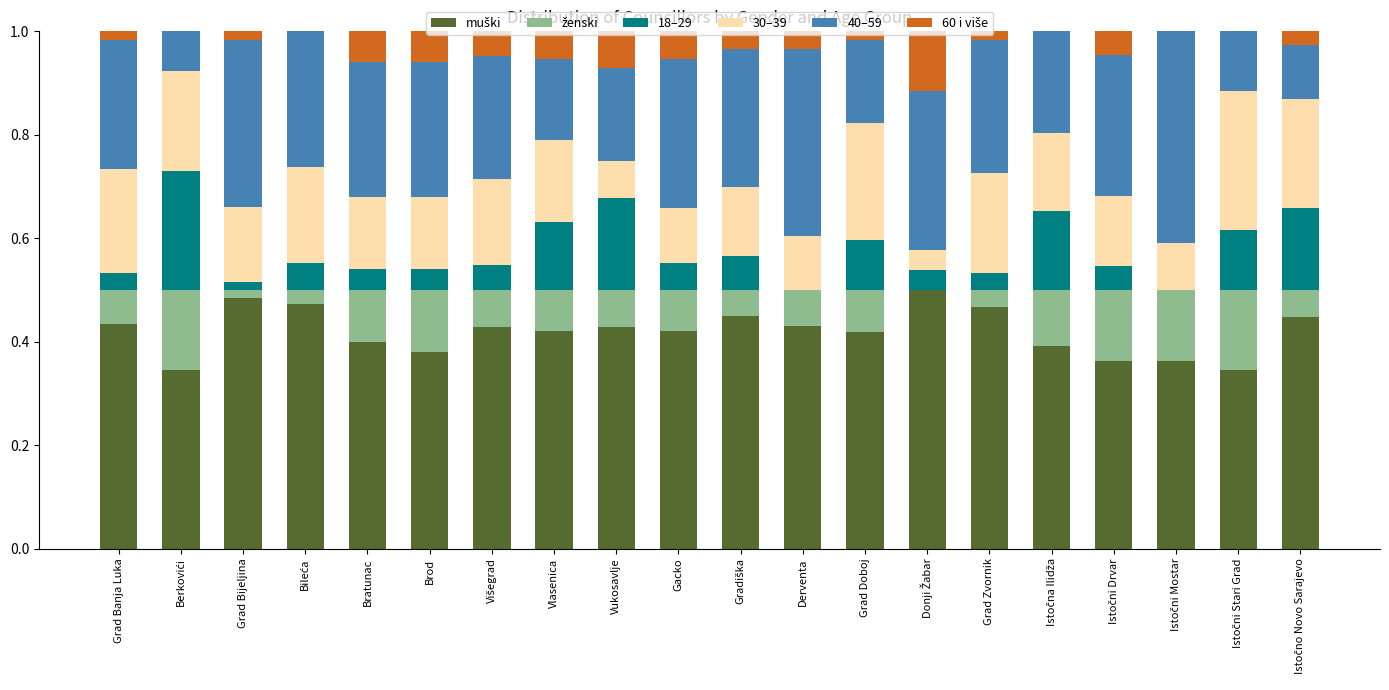

How many categories are shown in the chart?

20